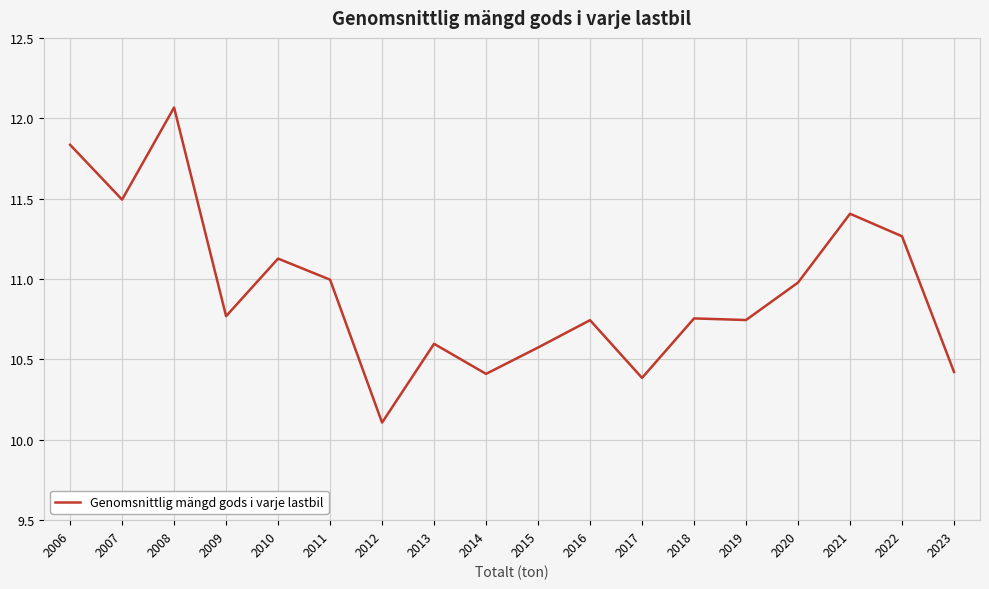

Does the chart display data point markers on the line(s)?

No